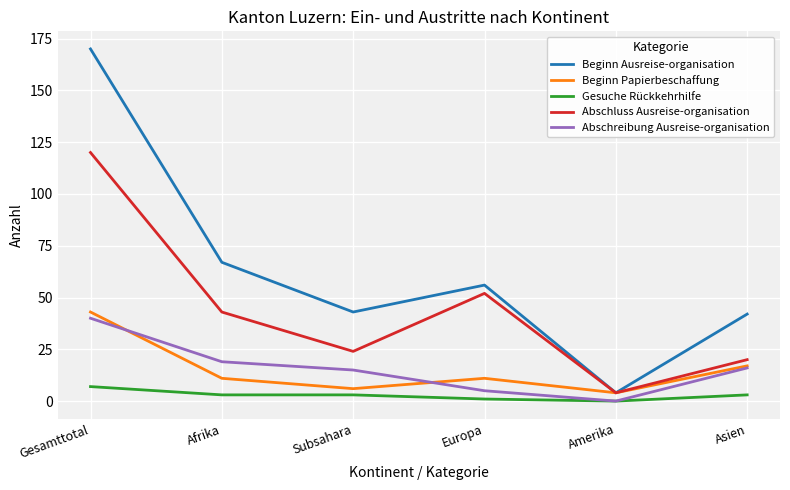

How many lines are shown in the chart?

5